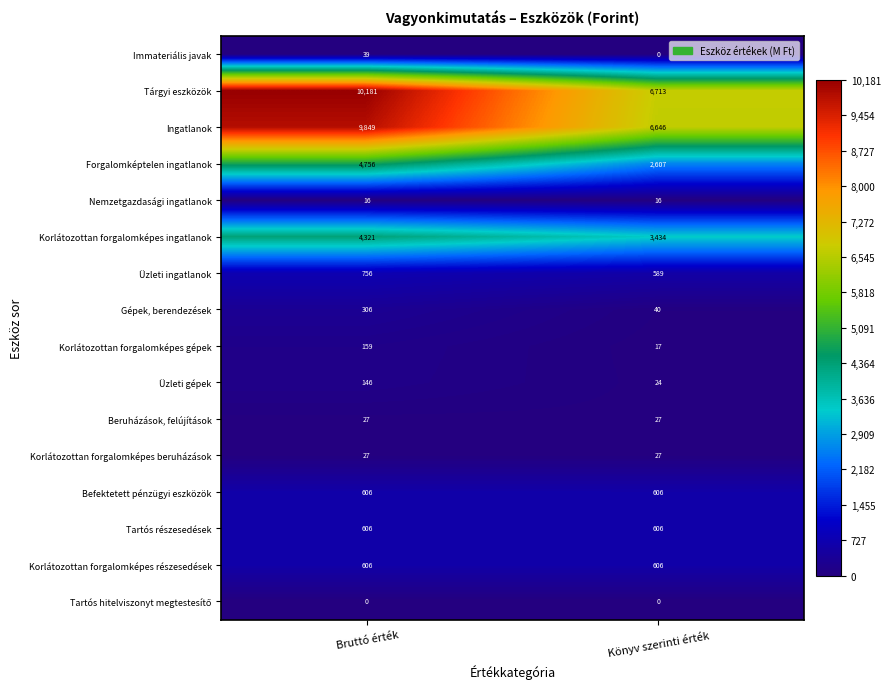

What is the sum of all Gépek, berendezések values?

346